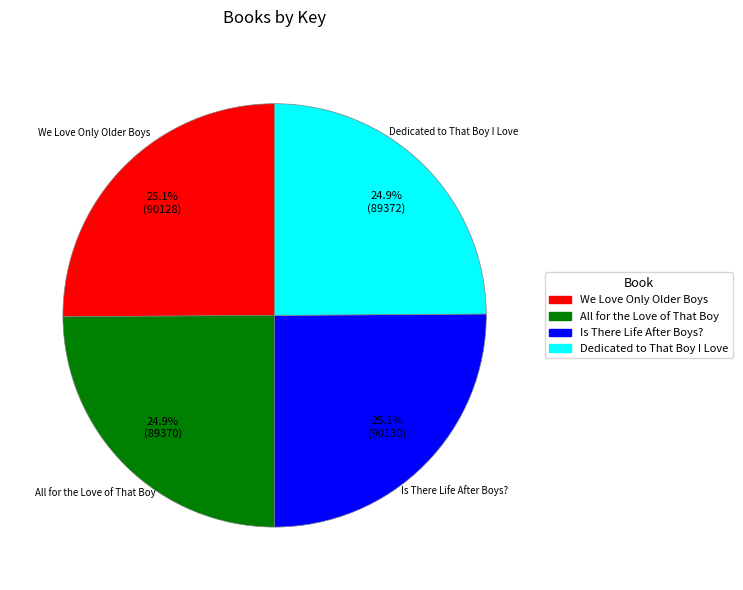

Does any single category account for the majority?

No